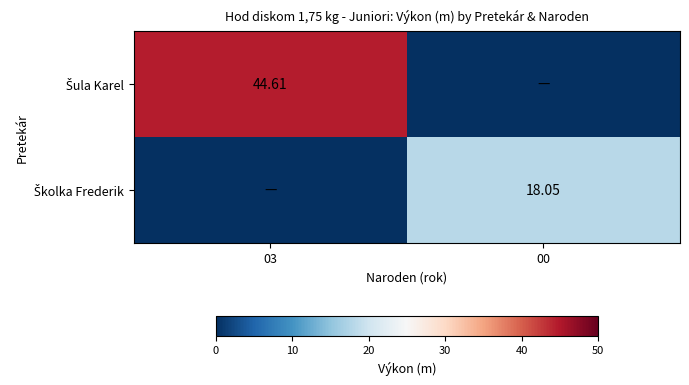

At which category is the sum across all series the highest?

03